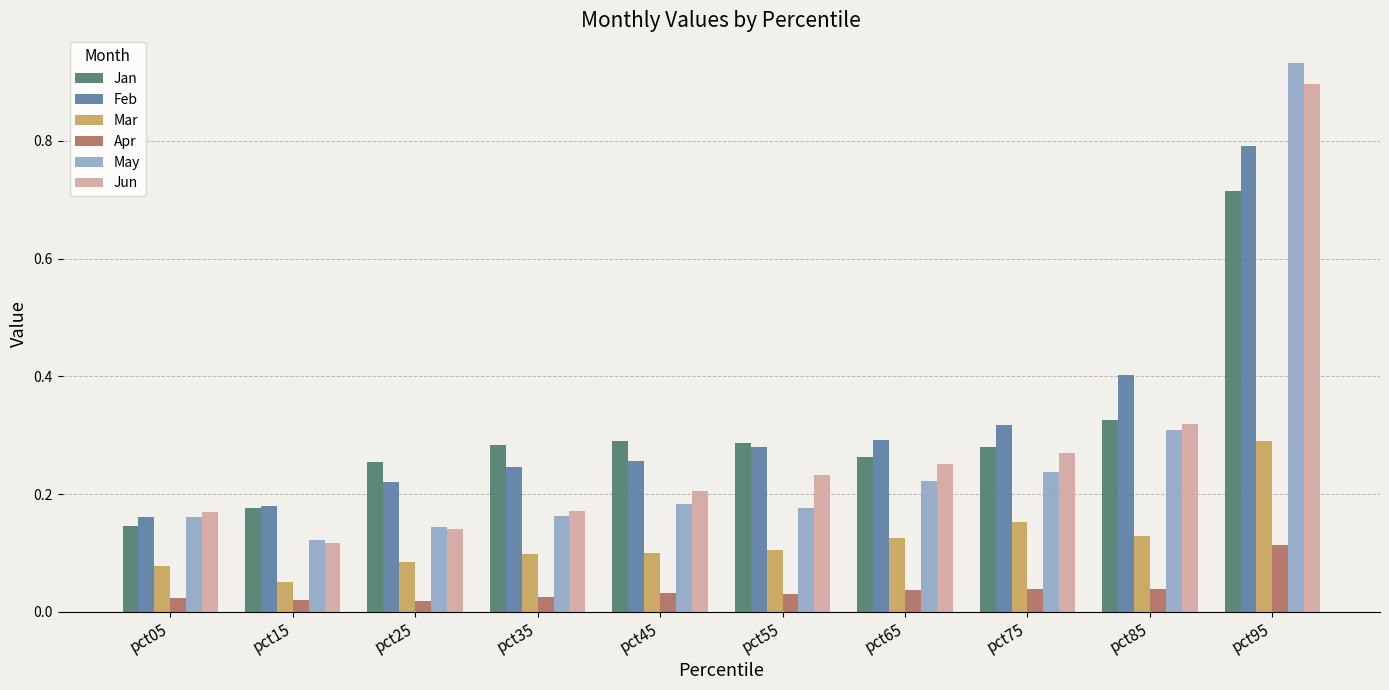

What is the total value across all series at pct45?

1.1